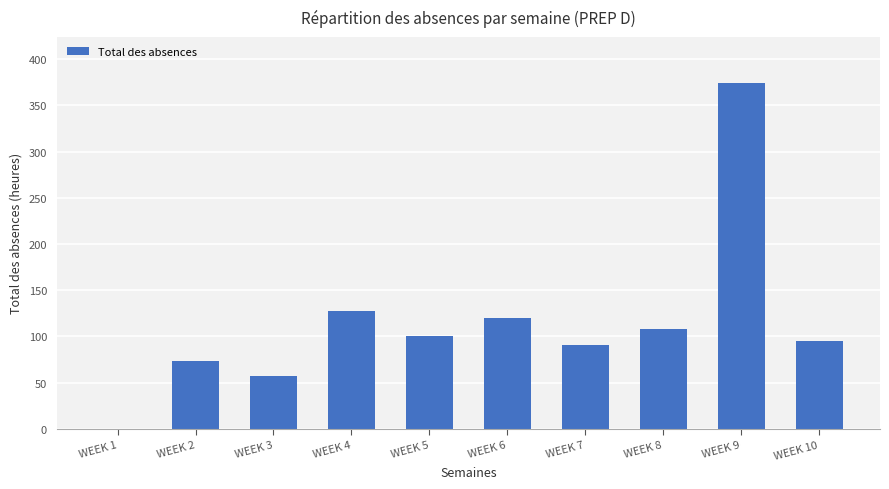

What is the sum of the values at WEEK 8 and WEEK 3?

165